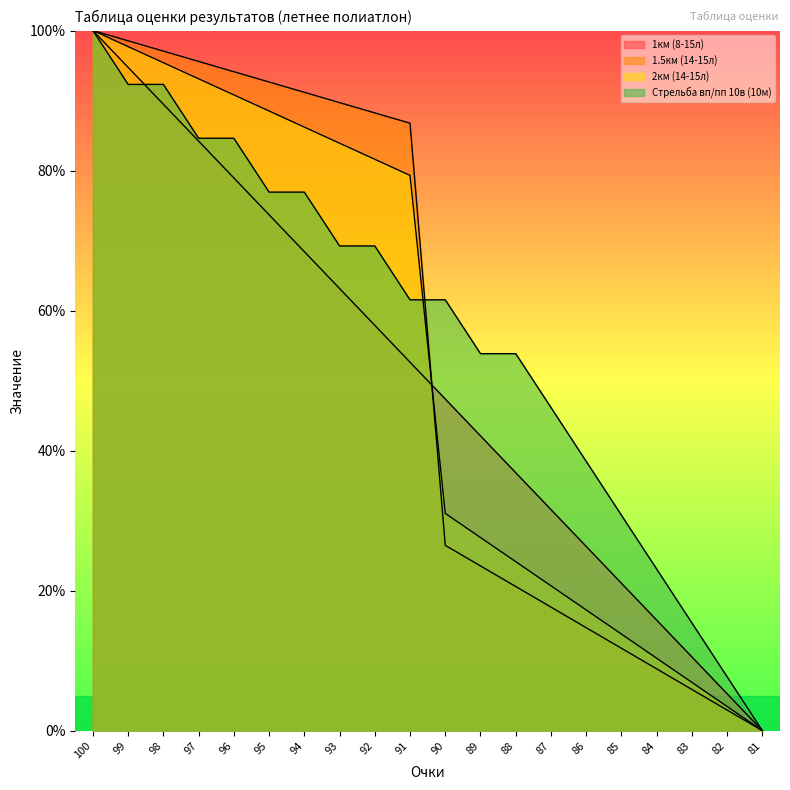

What are all the series names shown in the legend?

1км (8-15л), 1.5км (14-15л), 2км (14-15л), Стрельба вп/пп 10в (10м)